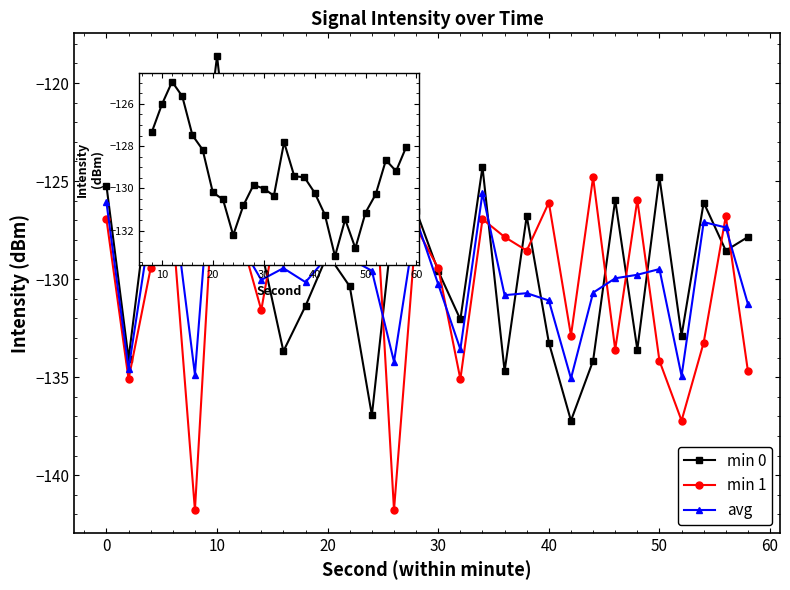

What is the average value of the avg series?

-129.8